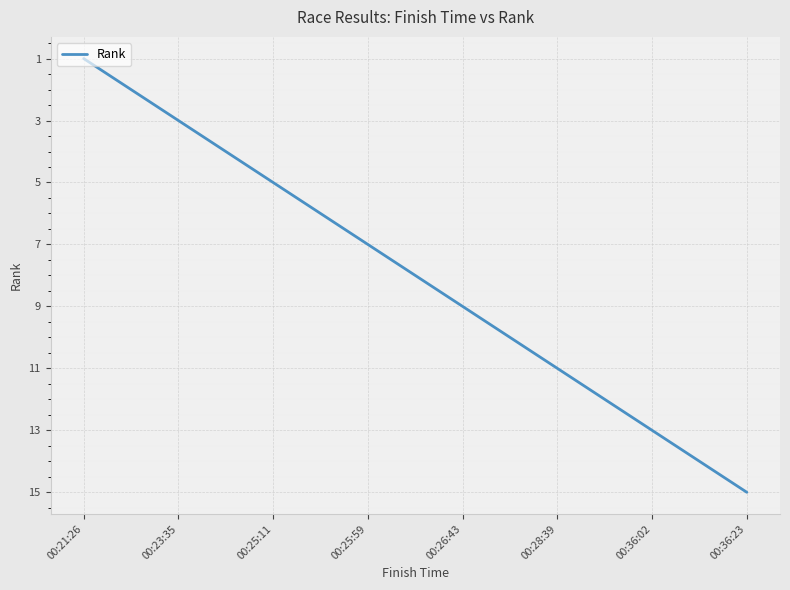

What is the maximum value shown in the chart?

15